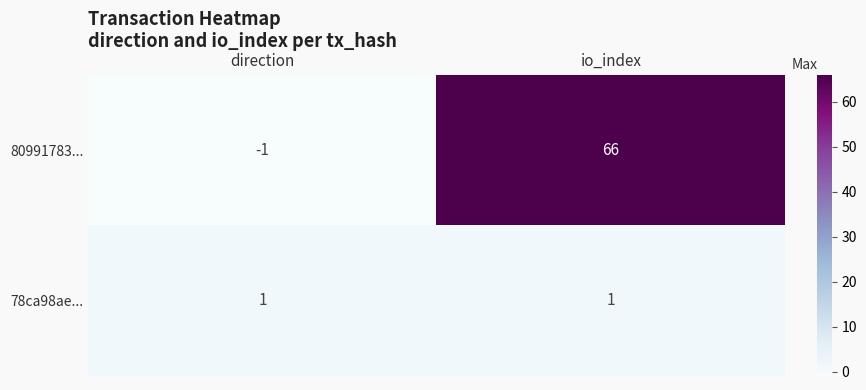

How many data points does each series have?

2